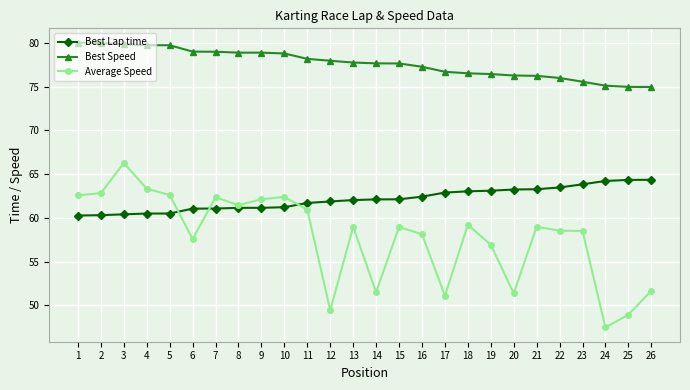

The value of Best Lap time at 16 is 62.4. True or false?

True